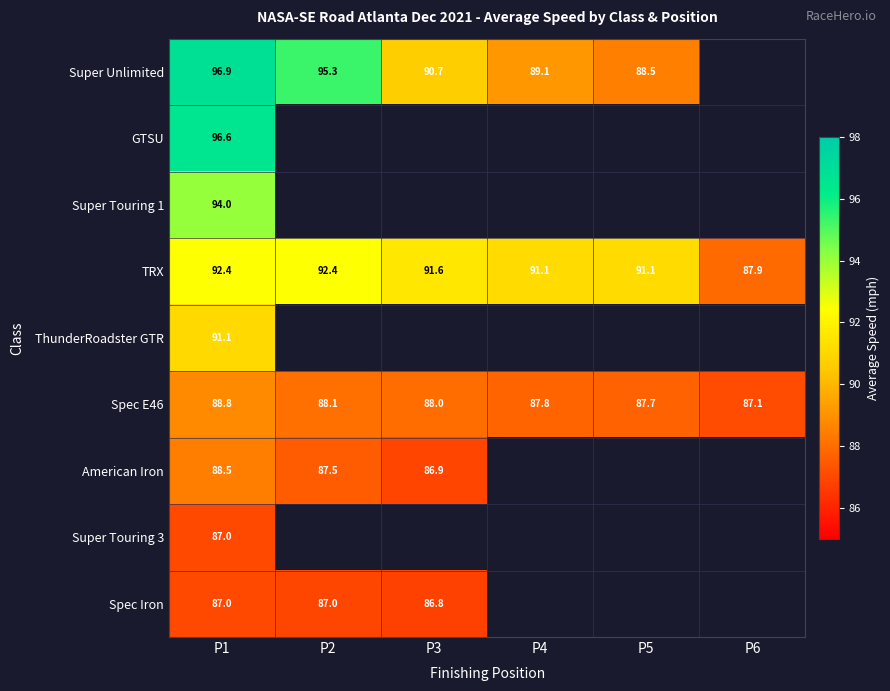

The Super Unlimited series shows 158.8 at P5. True or false?

False